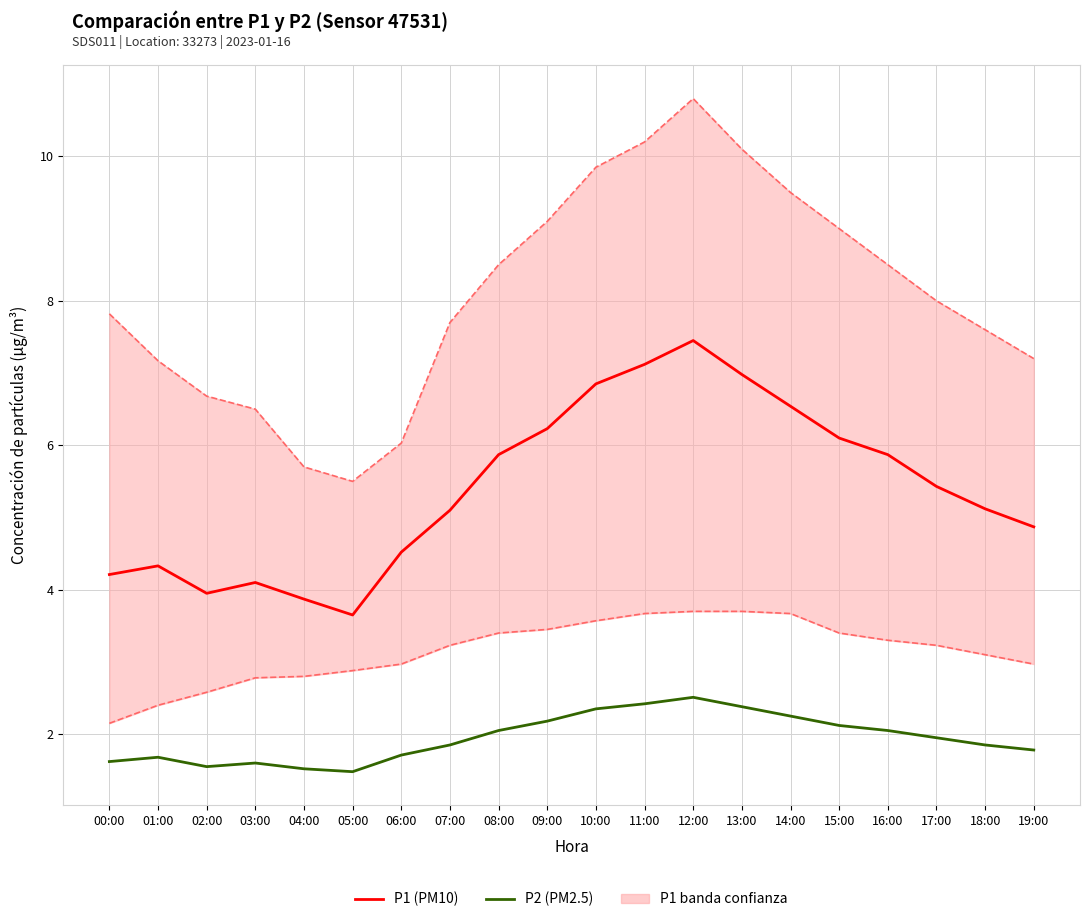

Which series has the largest range (max minus min)?

P1 (PM10)